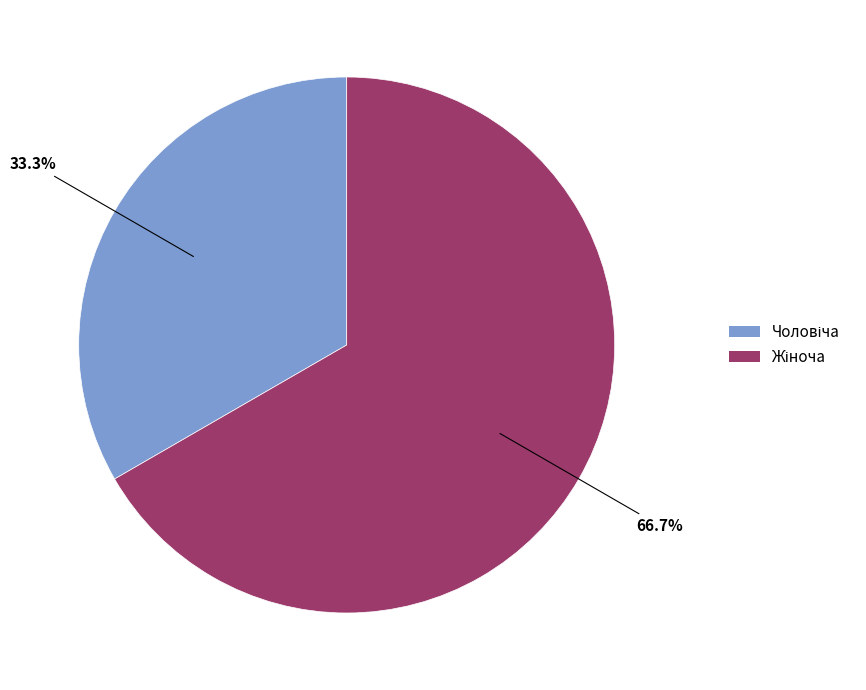

Is there any slice that represents more than half of the pie?

Yes